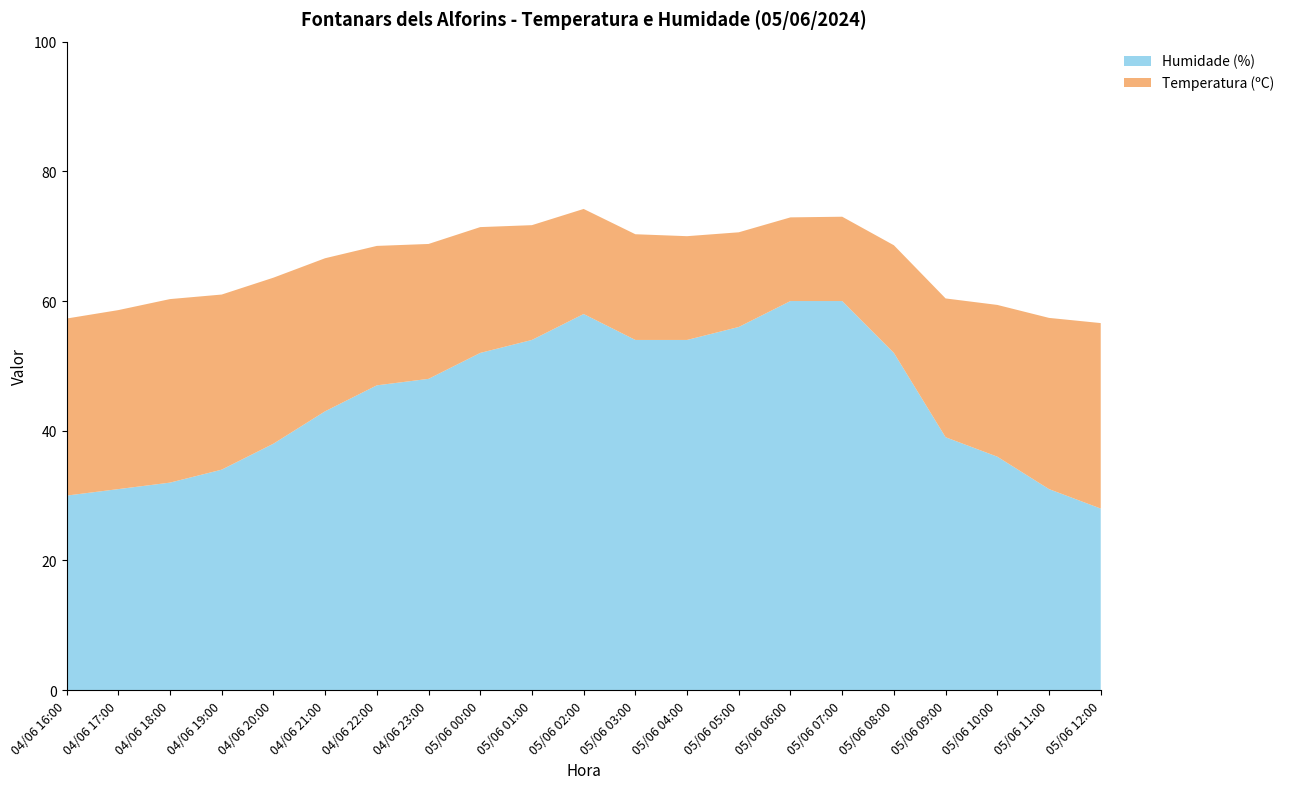

Reading left to right, transcribe all the data shown in this chart.

Temperatura (ºC): 04/06 16:00=27.3	04/06 17:00=27.6	04/06 18:00=28.3	04/06 19:00=27.0	04/06 20:00=25.6	04/06 21:00=23.6	04/06 22:00=21.5	04/06 23:00=20.8	05/06 00:00=19.4	05/06 01:00=17.7	05/06 02:00=16.2	05/06 03:00=16.3	05/06 04:00=16.0	05/06 05:00=14.6	05/06 06:00=12.9	05/06 07:00=13.0	05/06 08:00=16.6	05/06 09:00=21.4	05/06 10:00=23.4	05/06 11:00=26.4	05/06 12:00=28.6
Humidade (%): 04/06 16:00=30.0	04/06 17:00=31.0	04/06 18:00=32.0	04/06 19:00=34.0	04/06 20:00=38.0	04/06 21:00=43.0	04/06 22:00=47.0	04/06 23:00=48.0	05/06 00:00=52.0	05/06 01:00=54.0	05/06 02:00=58.0	05/06 03:00=54.0	05/06 04:00=54.0	05/06 05:00=56.0	05/06 06:00=60.0	05/06 07:00=60.0	05/06 08:00=52.0	05/06 09:00=39.0	05/06 10:00=36.0	05/06 11:00=31.0	05/06 12:00=28.0